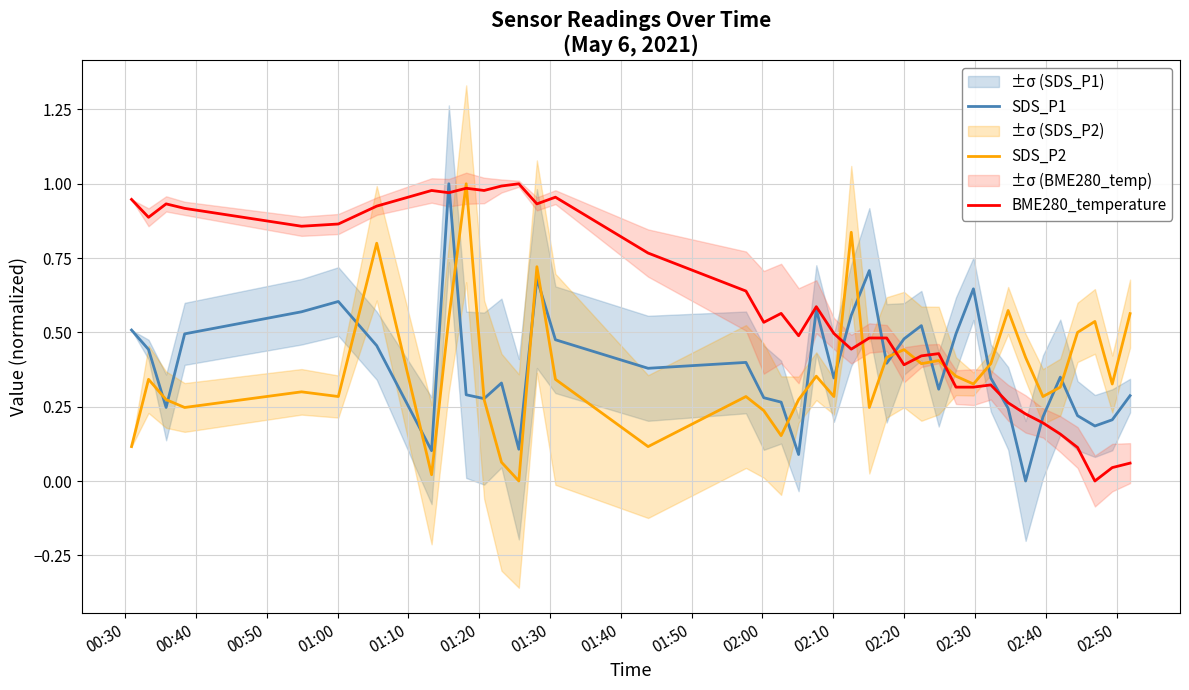

The value of SDS_P2 at 29 is 0.5. True or false?

False